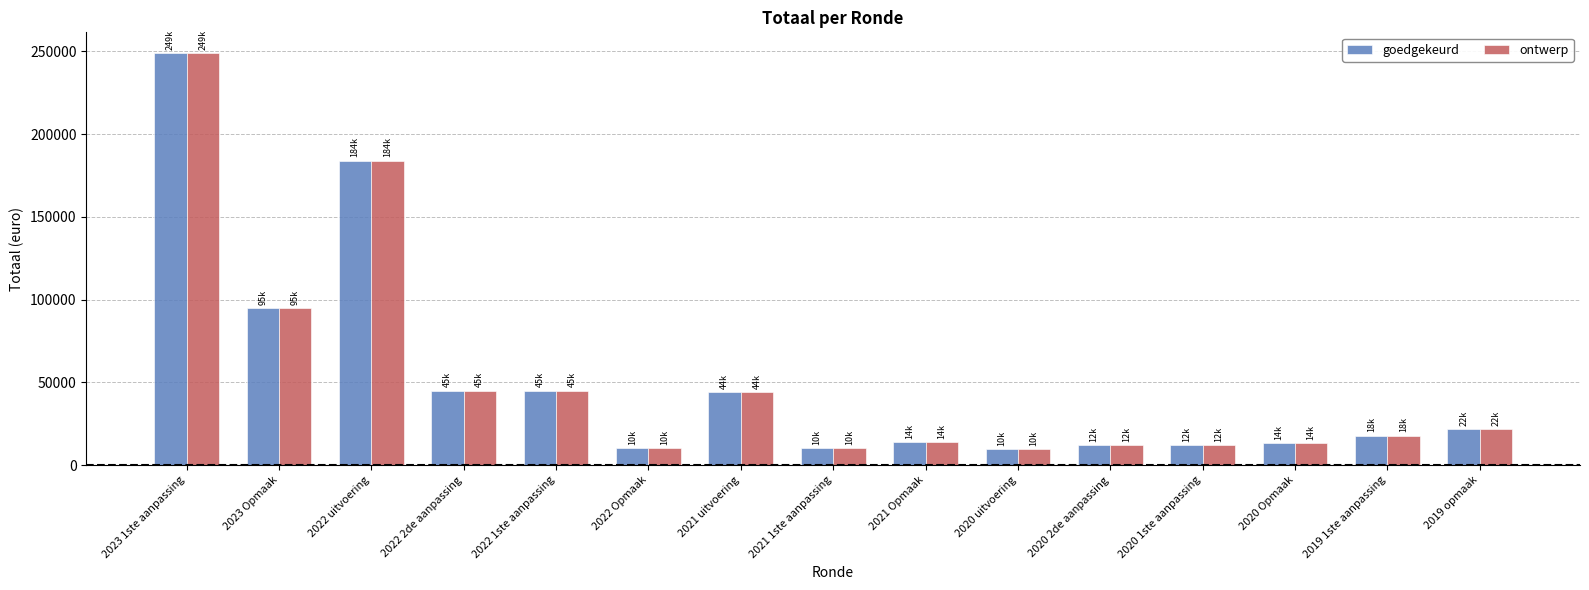

What is the difference between the second highest and second lowest values in the ontwerp series?

173790